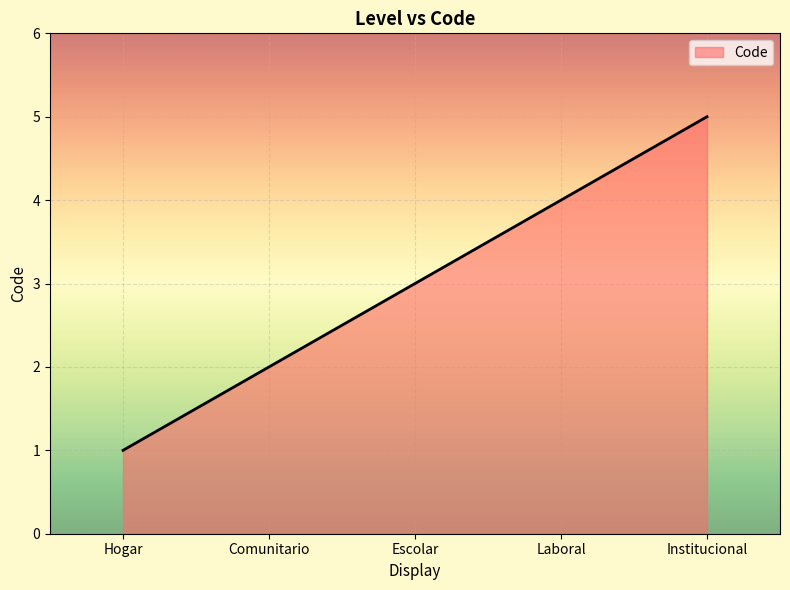

What position from the right is Escolar?

3